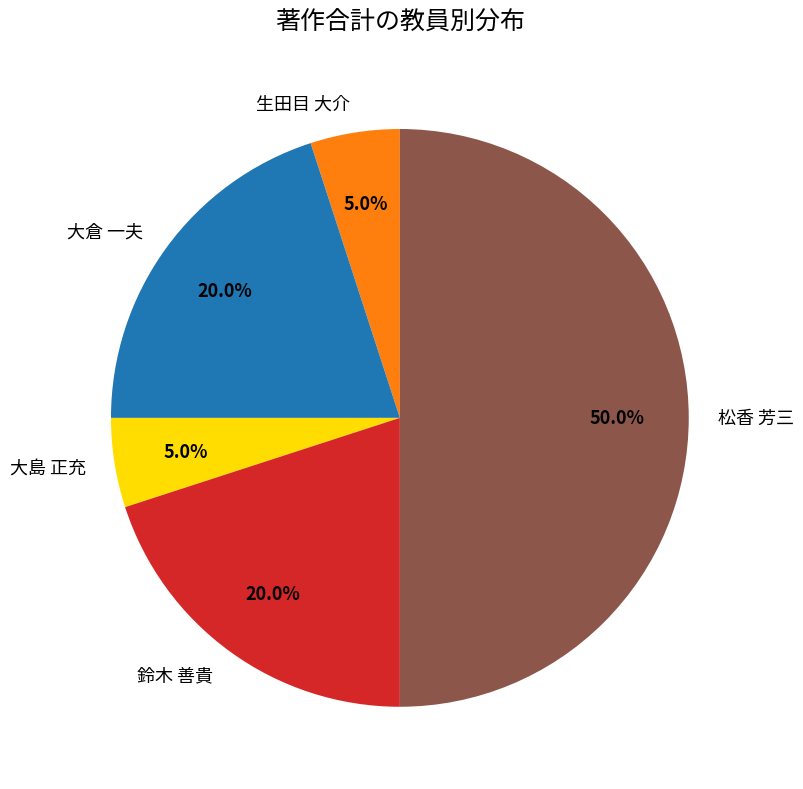

Is 大倉 一夫 the majority of the pie?

No